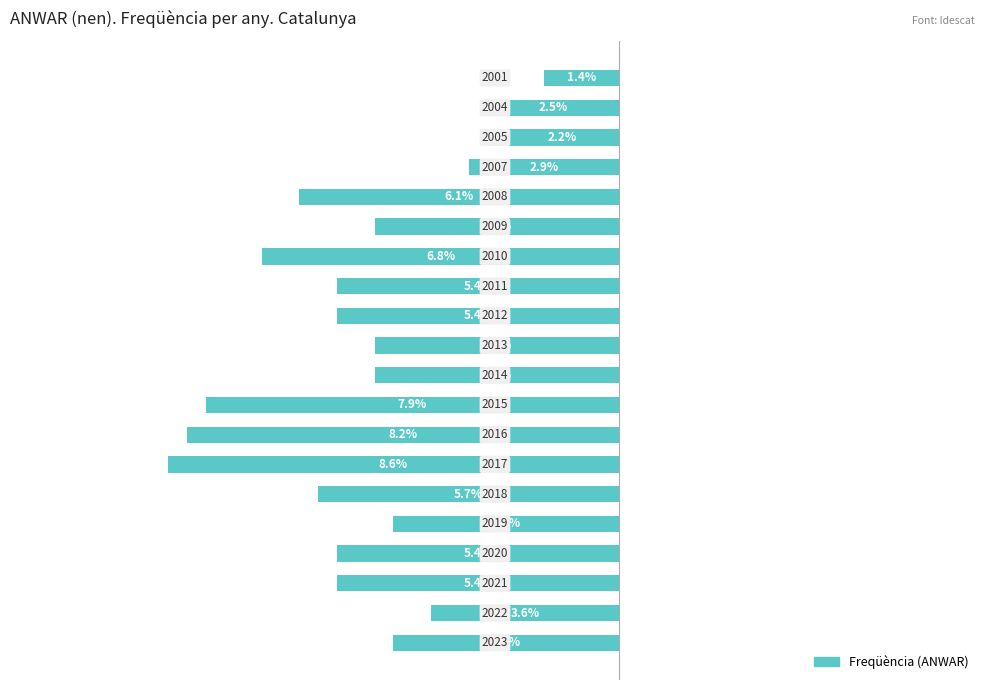

Does the chart contain any negative values?

Yes